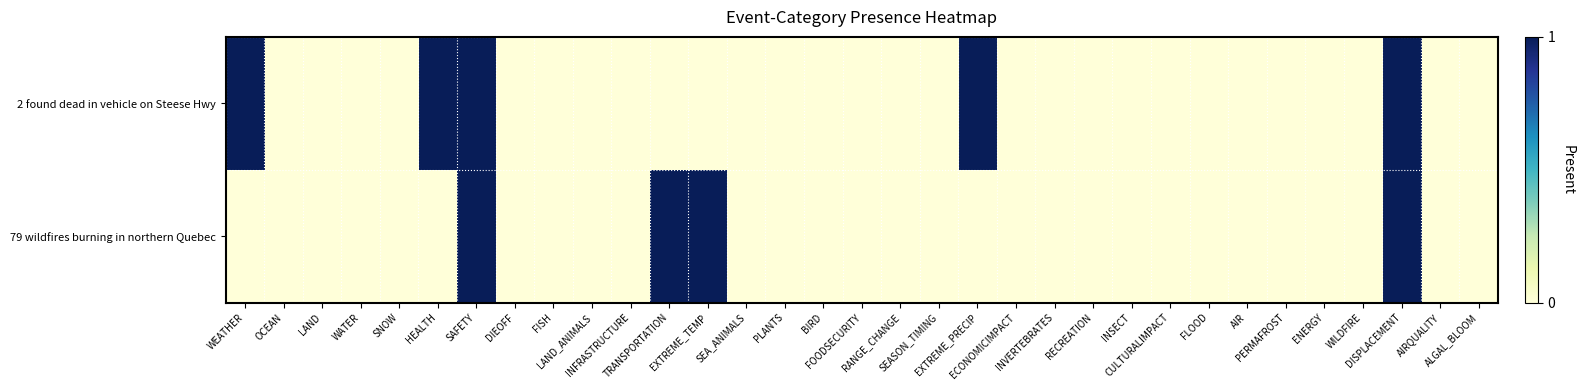

How many series are shown in this chart?

2